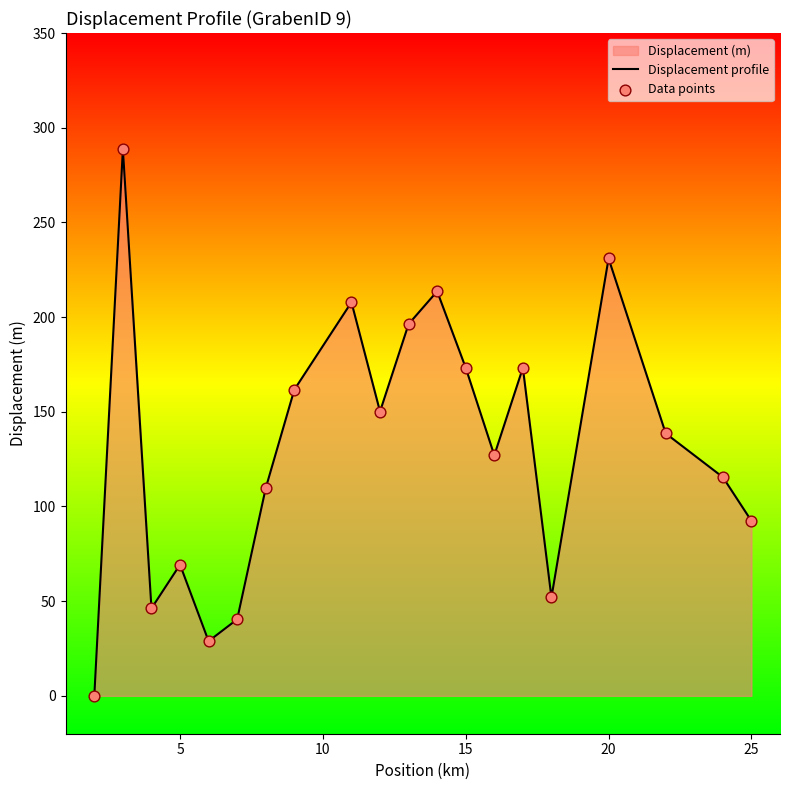

The value at 25 is 64.6. True or false?

False